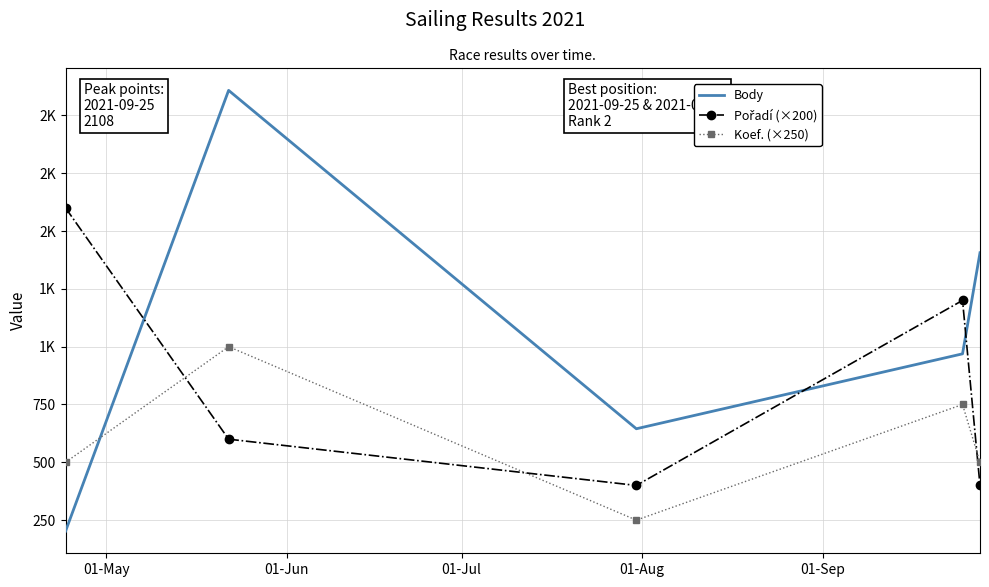

How many intersections are there between Pořadí (×200) and Koef. (×250)?

3